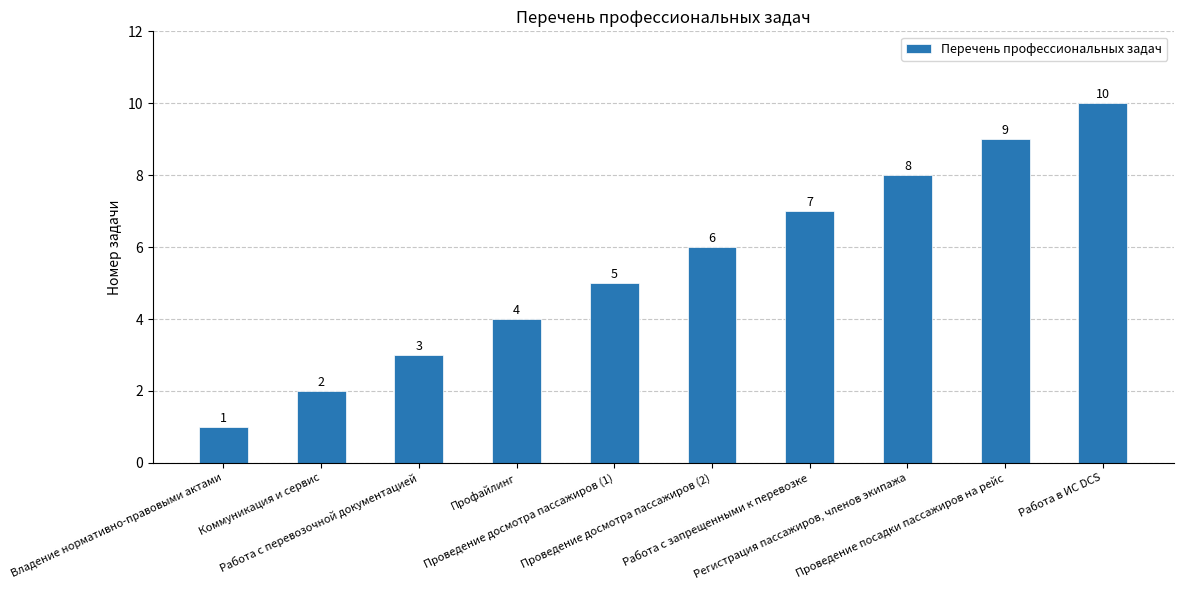

Between Владение нормативно-правовыми актами and Работа с перевозочной документацией, which is larger?

Работа с перевозочной документацией